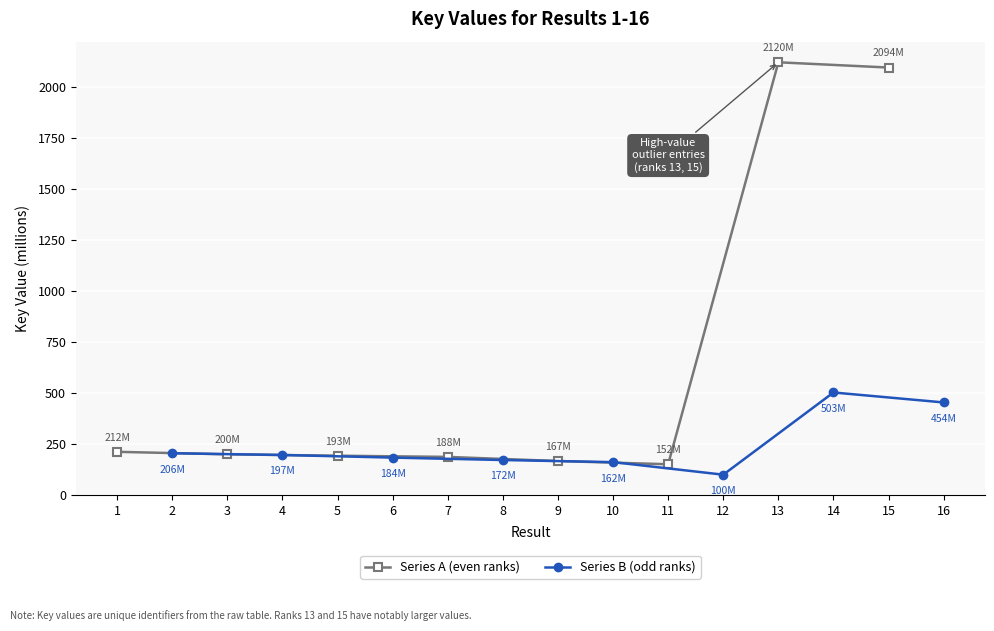

Is it true that Series A (even ranks) equals 294.0 at 1?

False